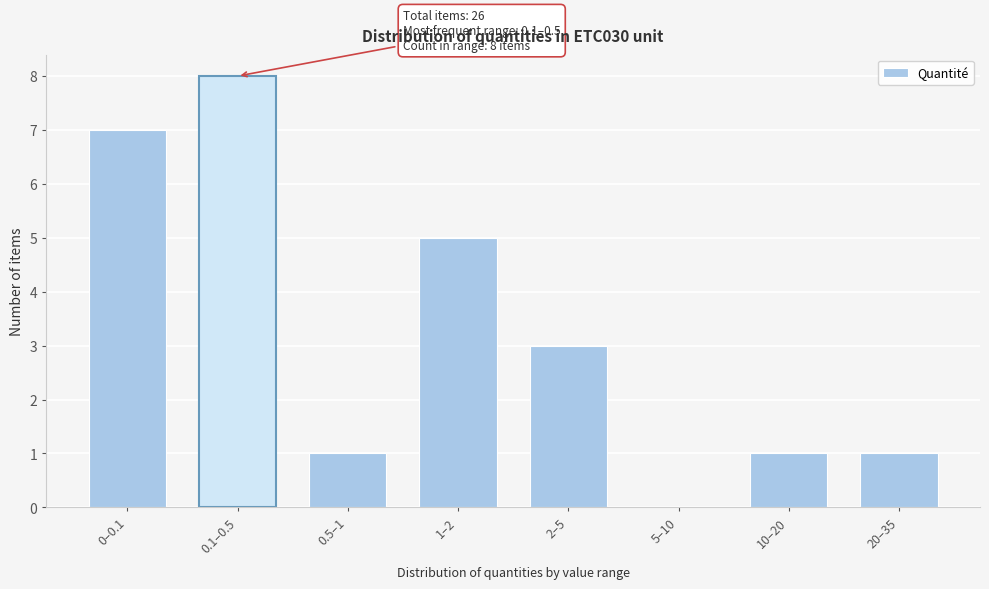

Reading left to right, transcribe all the data shown in this chart.

0–0.1=7	0.1–0.5=8	0.5–1=1	1–2=5	2–5=3	5–10=0	10–20=1	20–35=1